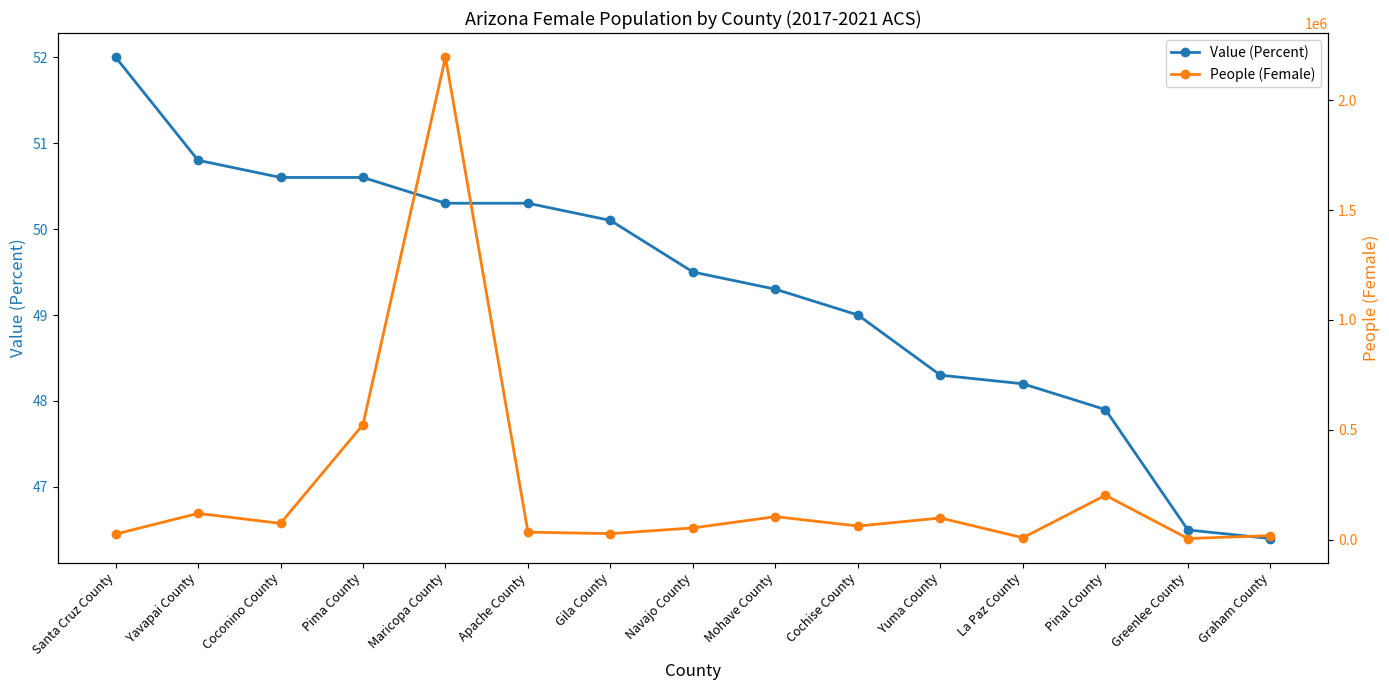

Is the value of People (Female) at Mohave County greater than the value of Value (Percent) at Yuma County?

Yes